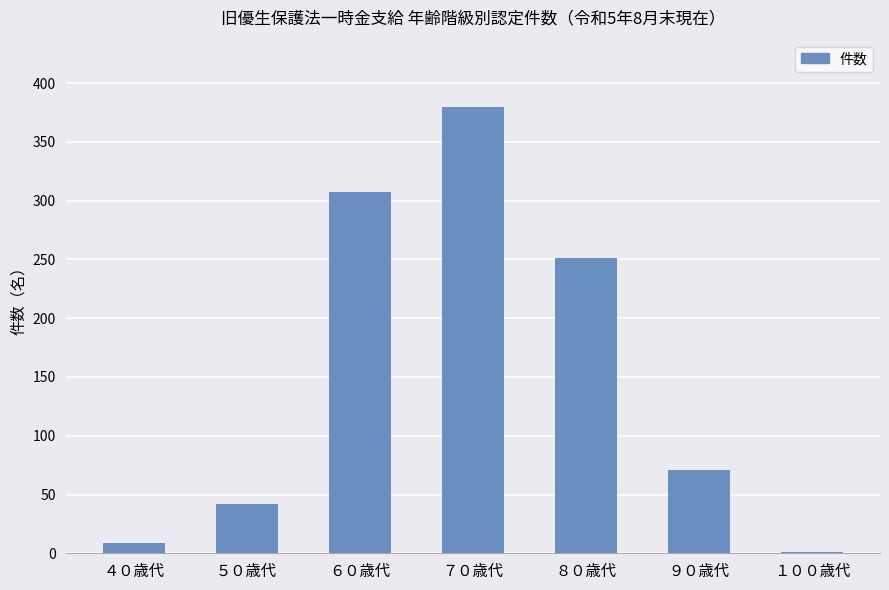

Which label corresponds to the largest value in the chart?

７０歳代